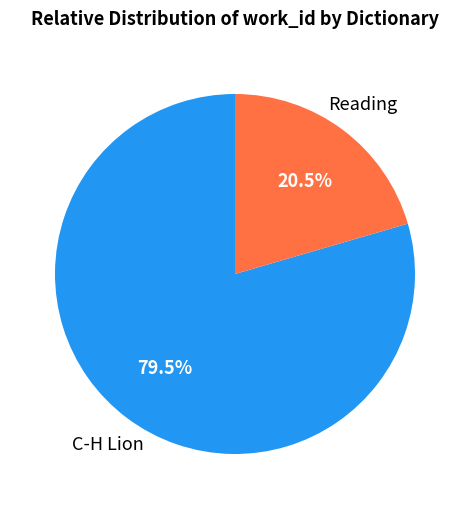

Is there any slice that represents more than half of the pie?

Yes